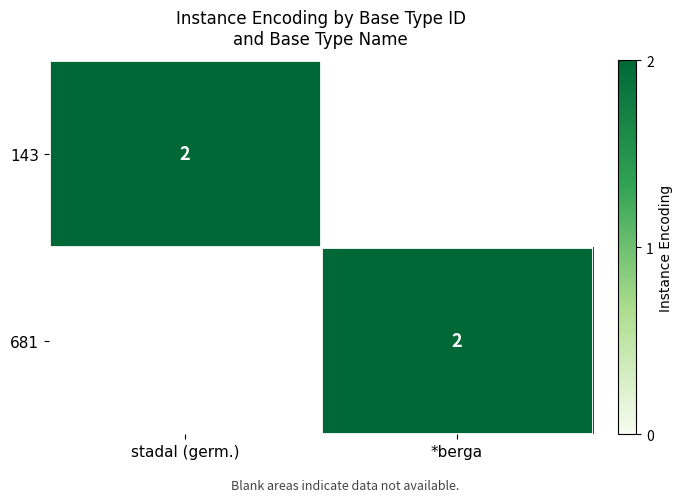

True or false: 681 has a value of 2 at *berga.

True